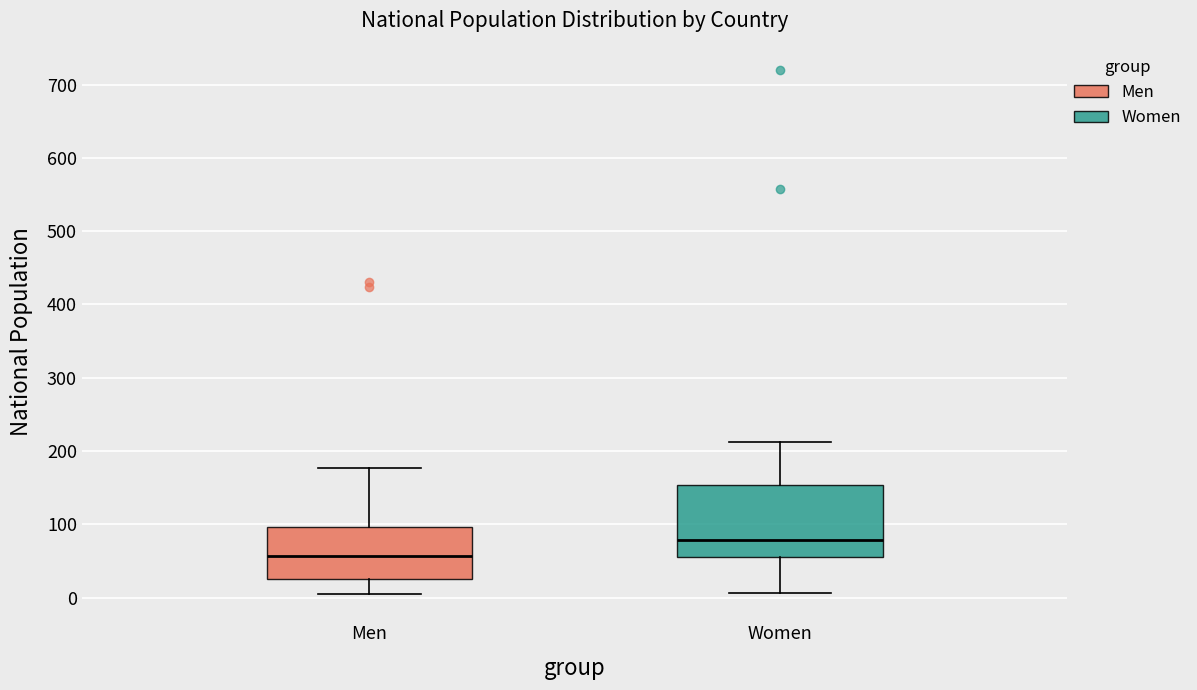

Where does the upper whisker of the box for Men end on the y-axis? The values are not printed on the chart, so give them approximately, as read against the axis.

180